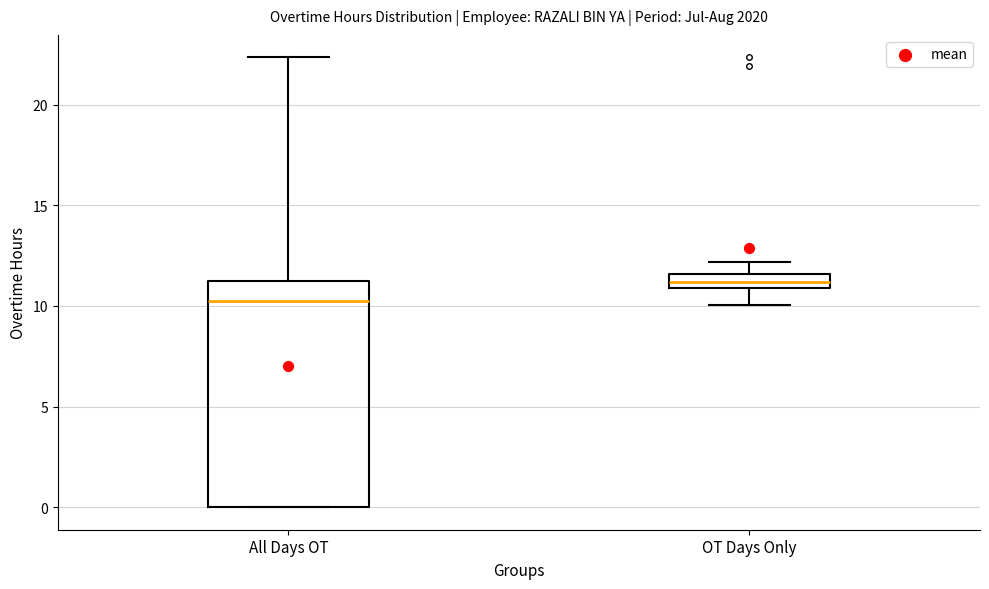

Comparing the boxes themselves (not the whiskers), which one is the tallest?

All Days OT